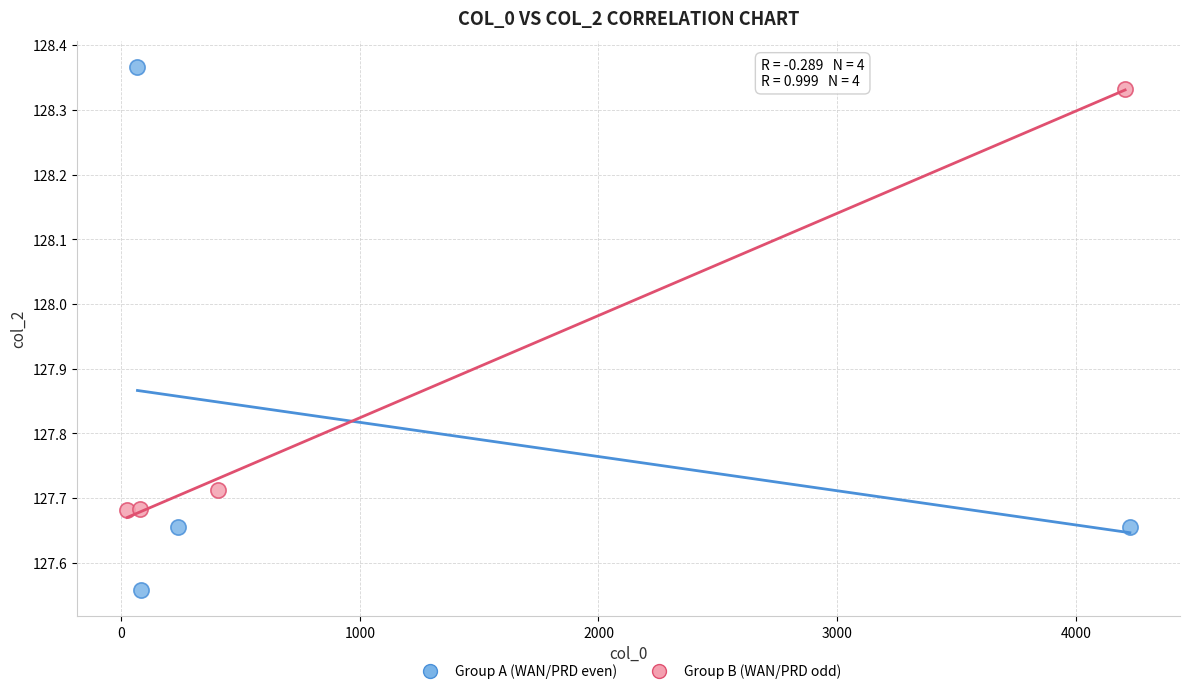

What are all the series names shown in the legend?

Group A (WAN/PRD even), Group B (WAN/PRD odd)